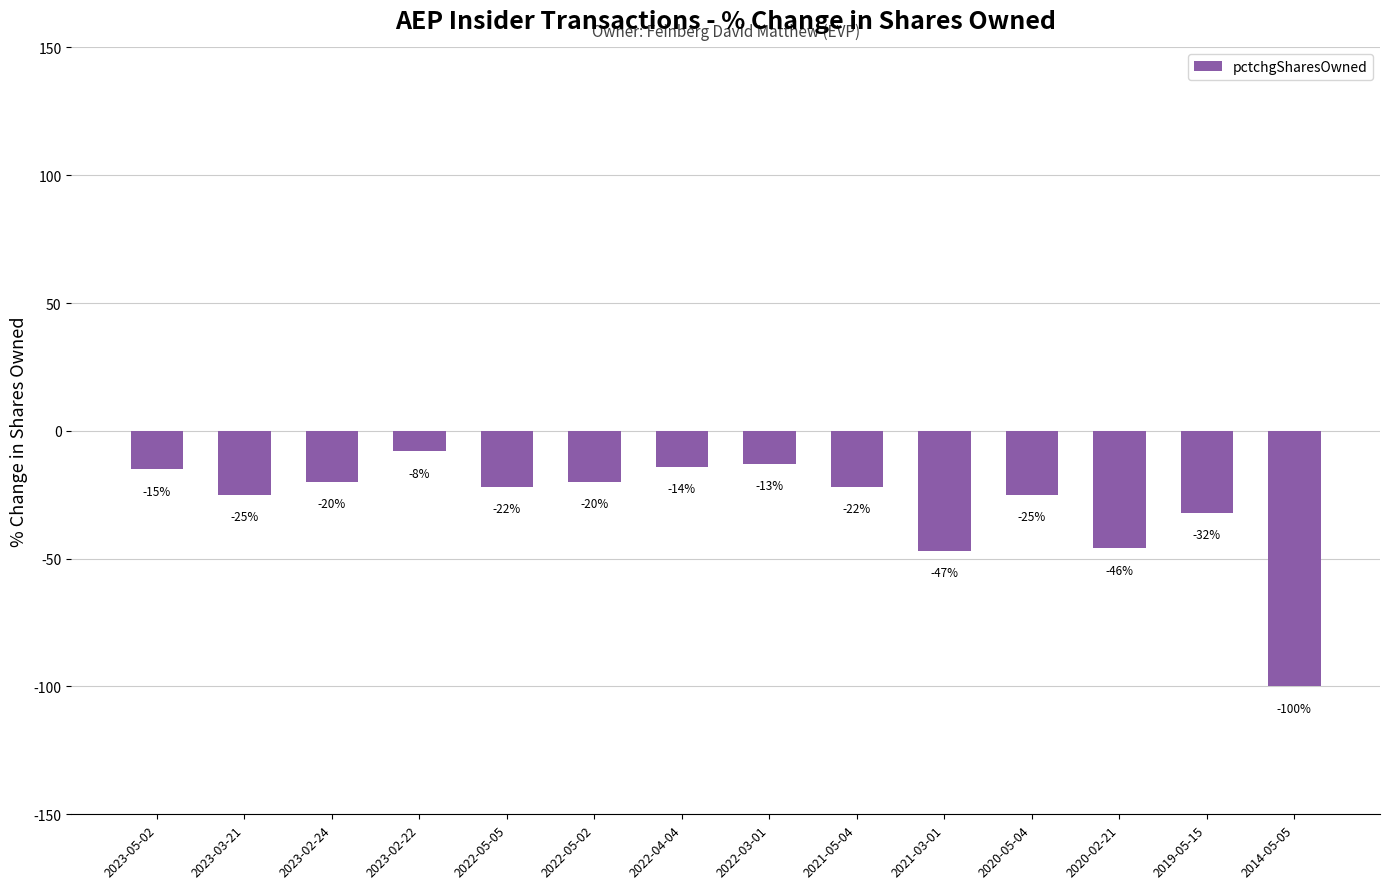

What is the value of the 7th bar from the left?

-14